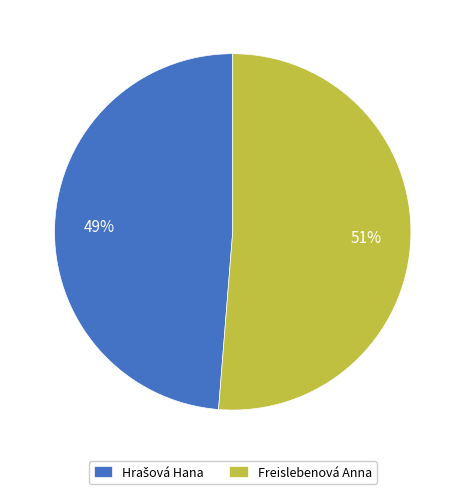

What is the largest slice in the pie chart?

Freislebenová Anna